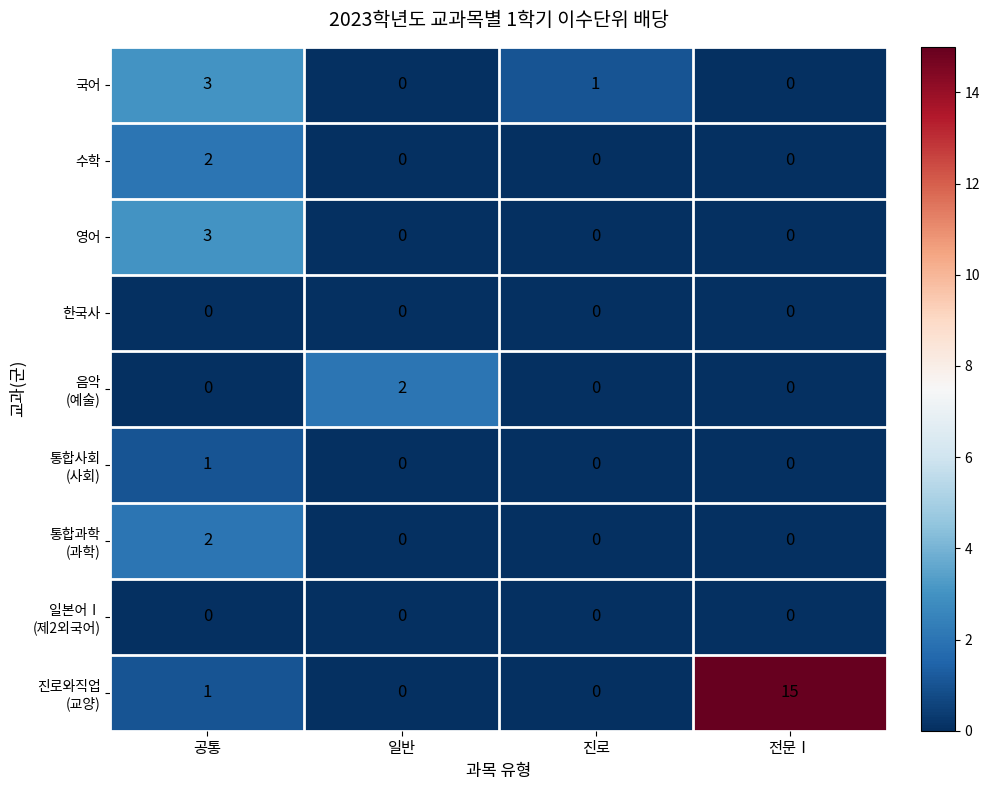

What is the sum of the 영어 values at 진로 and 공통?

3